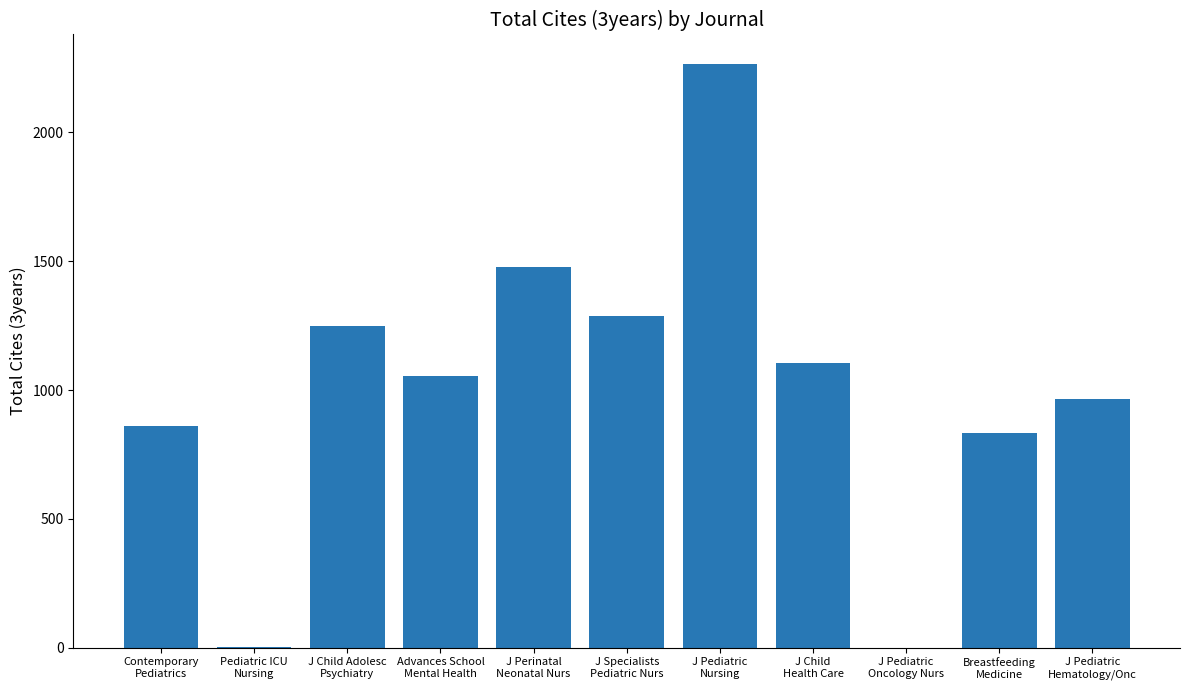

What is the change in value from J Pediatric
Nursing to Breastfeeding
Medicine?

-1431